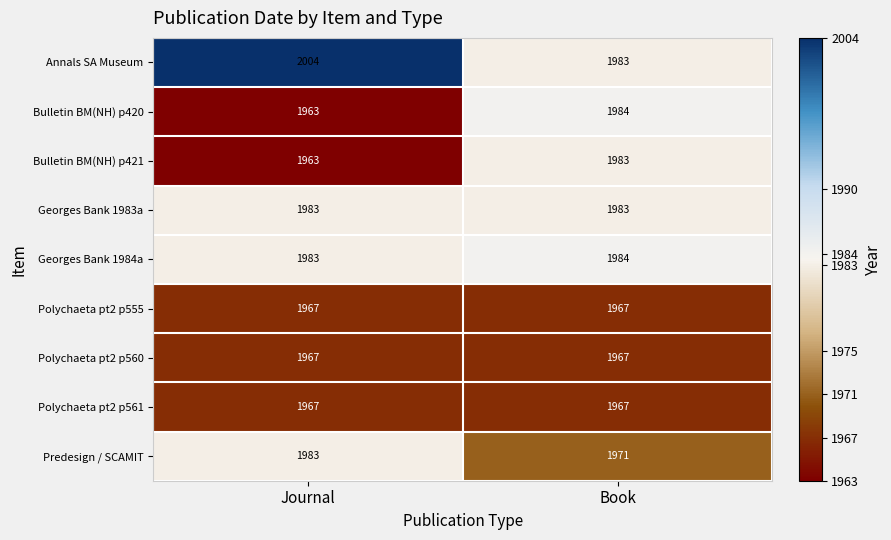

Which label corresponds to the smallest value in the chart?

Journal